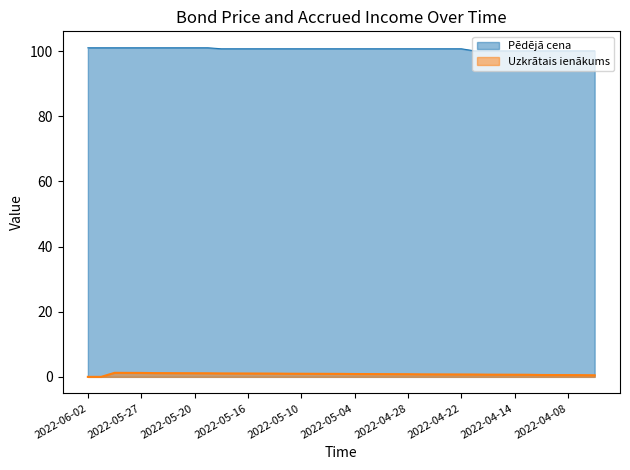

At which category does Uzkrātais ienākums reach its first local peak?

2022-05-31